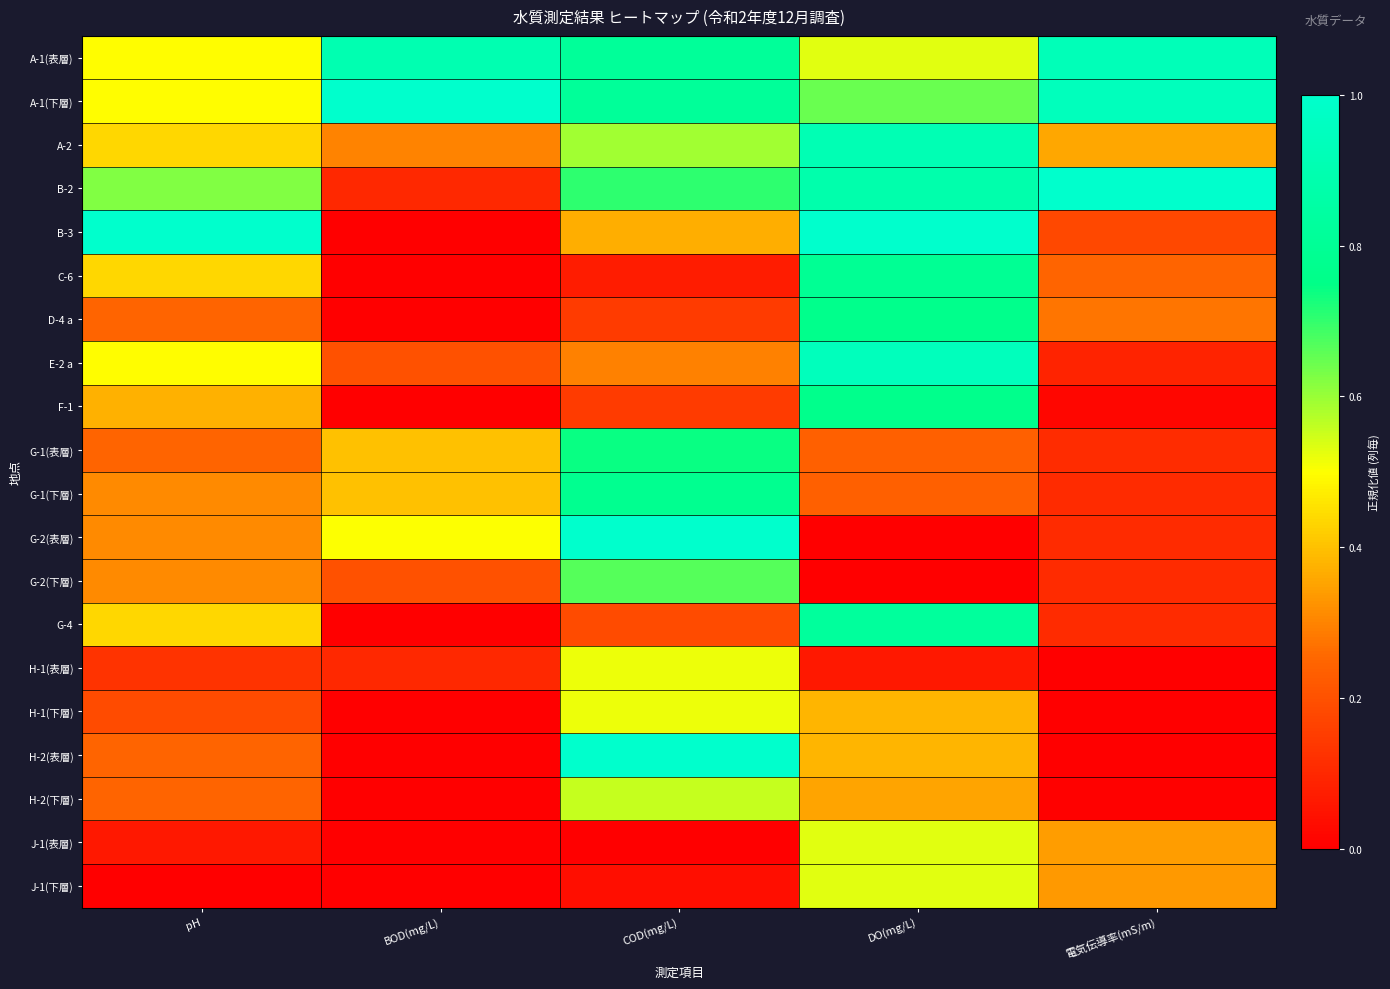

Reading left to right, what are all the values shown in this chart?

A-1(表層): pH=0.5	BOD(mg/L)=0.9	COD(mg/L)=0.8	DO(mg/L)=0.5	電気伝導率(mS/m)=0.9
A-1(下層): pH=0.5	BOD(mg/L)=1.0	COD(mg/L)=0.8	DO(mg/L)=0.6	電気伝導率(mS/m)=0.9
A-2: pH=0.4	BOD(mg/L)=0.3	COD(mg/L)=0.6	DO(mg/L)=0.9	電気伝導率(mS/m)=0.4
B-2: pH=0.6	BOD(mg/L)=0.1	COD(mg/L)=0.7	DO(mg/L)=0.9	電気伝導率(mS/m)=1.0
B-3: pH=1.0	BOD(mg/L)=0.0	COD(mg/L)=0.4	DO(mg/L)=1.0	電気伝導率(mS/m)=0.2
C-6: pH=0.4	BOD(mg/L)=0.0	COD(mg/L)=0.1	DO(mg/L)=0.8	電気伝導率(mS/m)=0.2
D-4 a: pH=0.2	BOD(mg/L)=0.0	COD(mg/L)=0.1	DO(mg/L)=0.8	電気伝導率(mS/m)=0.3
E-2 a: pH=0.5	BOD(mg/L)=0.2	COD(mg/L)=0.3	DO(mg/L)=0.9	電気伝導率(mS/m)=0.1
F-1: pH=0.4	BOD(mg/L)=0.0	COD(mg/L)=0.1	DO(mg/L)=0.8	電気伝導率(mS/m)=0.0
G-1(表層): pH=0.2	BOD(mg/L)=0.4	COD(mg/L)=0.7	DO(mg/L)=0.2	電気伝導率(mS/m)=0.1
G-1(下層): pH=0.3	BOD(mg/L)=0.4	COD(mg/L)=0.8	DO(mg/L)=0.2	電気伝導率(mS/m)=0.1
G-2(表層): pH=0.3	BOD(mg/L)=0.5	COD(mg/L)=1.0	DO(mg/L)=0.0	電気伝導率(mS/m)=0.1
G-2(下層): pH=0.3	BOD(mg/L)=0.2	COD(mg/L)=0.7	DO(mg/L)=0.0	電気伝導率(mS/m)=0.1
G-4: pH=0.4	BOD(mg/L)=0.0	COD(mg/L)=0.2	DO(mg/L)=0.8	電気伝導率(mS/m)=0.1
H-1(表層): pH=0.1	BOD(mg/L)=0.1	COD(mg/L)=0.5	DO(mg/L)=0.1	電気伝導率(mS/m)=0.0
H-1(下層): pH=0.2	BOD(mg/L)=0.0	COD(mg/L)=0.5	DO(mg/L)=0.4	電気伝導率(mS/m)=0.0
H-2(表層): pH=0.2	BOD(mg/L)=0.0	COD(mg/L)=1.0	DO(mg/L)=0.4	電気伝導率(mS/m)=0.0
H-2(下層): pH=0.2	BOD(mg/L)=0.0	COD(mg/L)=0.6	DO(mg/L)=0.4	電気伝導率(mS/m)=0.0
J-1(表層): pH=0.1	BOD(mg/L)=0.0	COD(mg/L)=0.0	DO(mg/L)=0.5	電気伝導率(mS/m)=0.3
J-1(下層): pH=0.0	BOD(mg/L)=0.0	COD(mg/L)=0.0	DO(mg/L)=0.5	電気伝導率(mS/m)=0.3